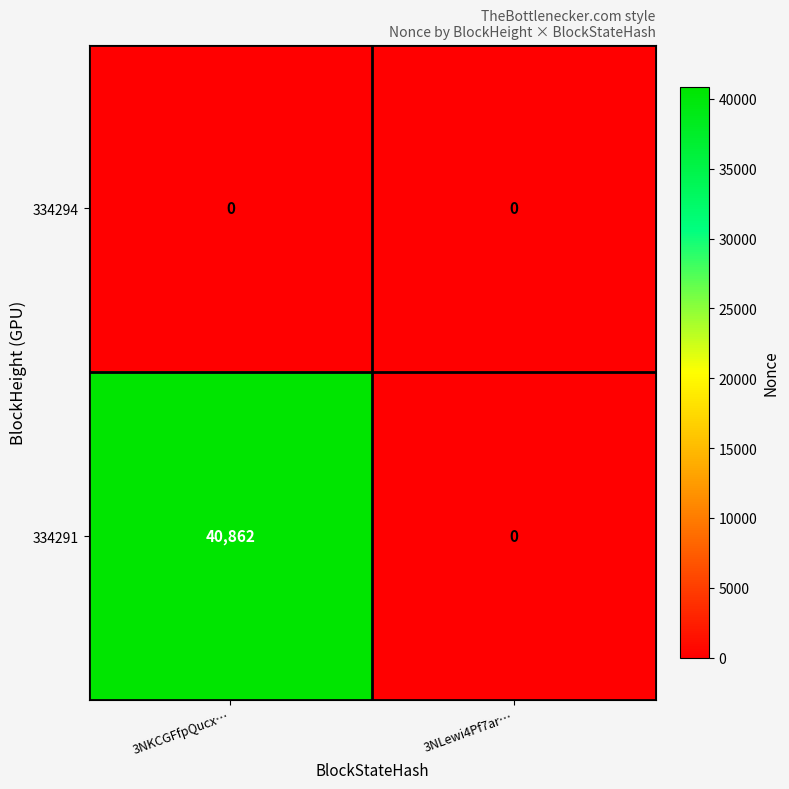

What is the difference between the highest and lowest values at 3NKCGFfpQucx…?

40862